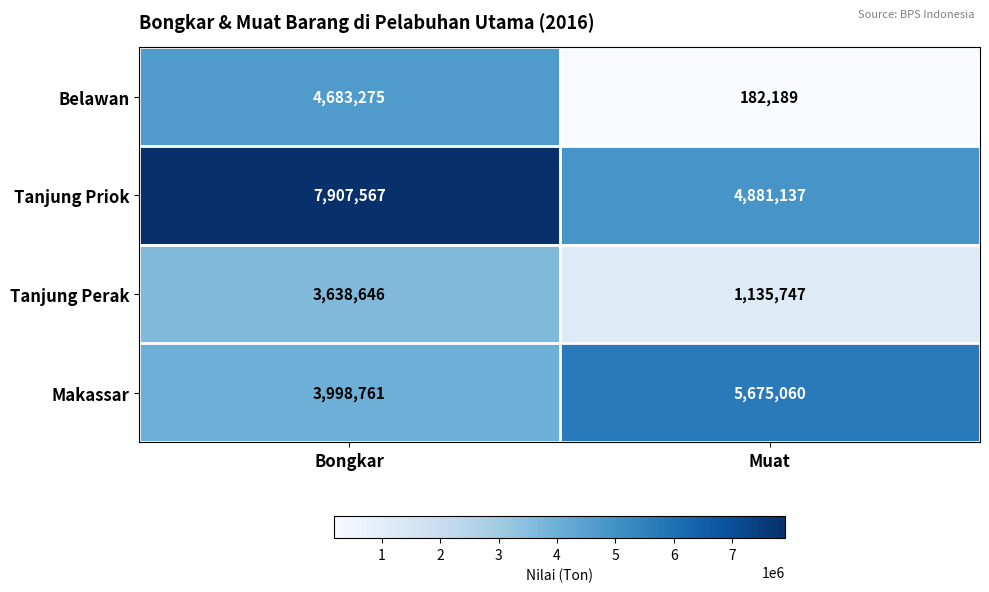

What is the approximate value of Belawan at Muat, to the nearest 10?

182190